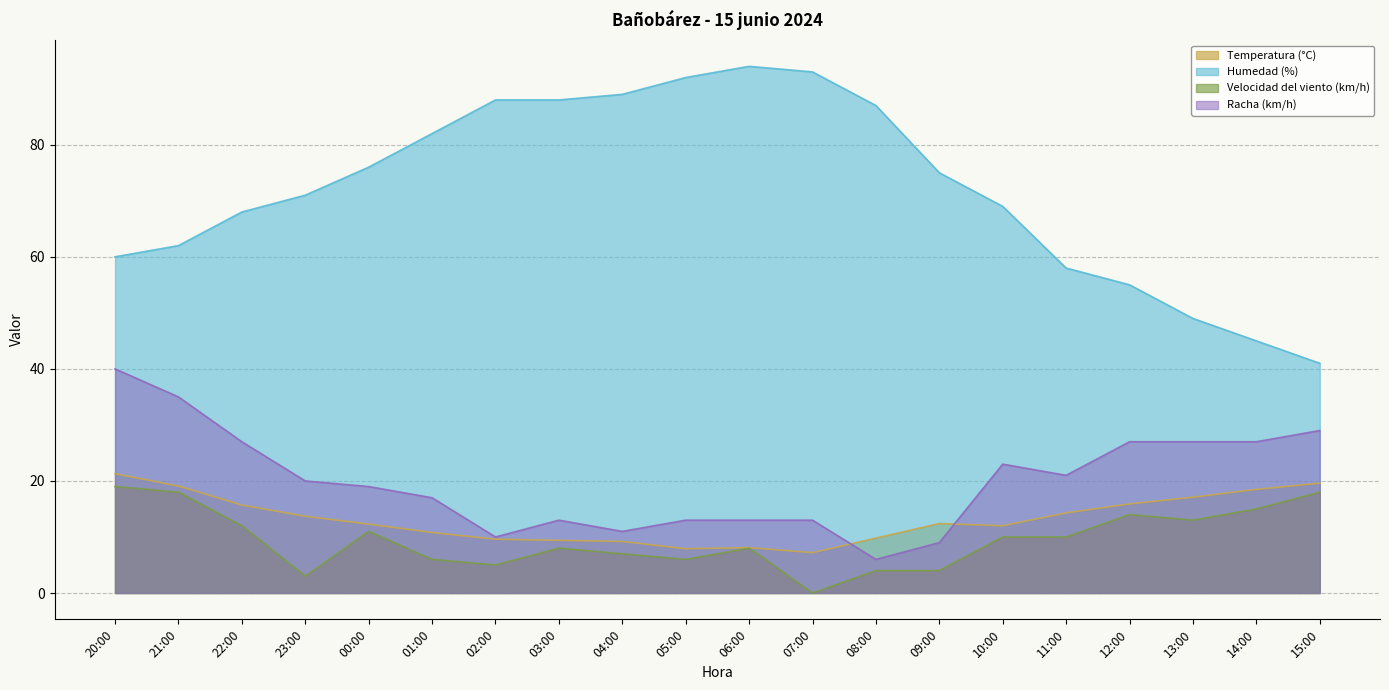

Is it true that Humedad (%) equals 49.0 at 13:00?

True